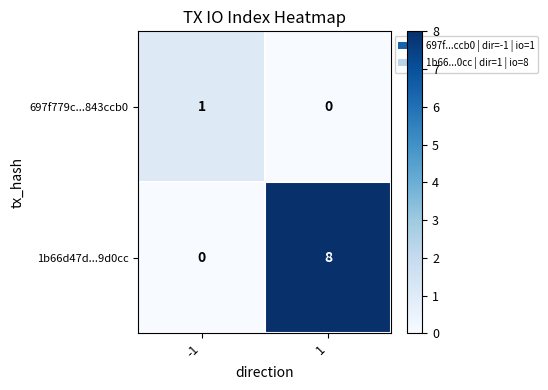

Reading right to left, transcribe all the data shown in this chart.

697f779c...843ccb0: 0	1
1b66d47d...9d0cc: 8	0